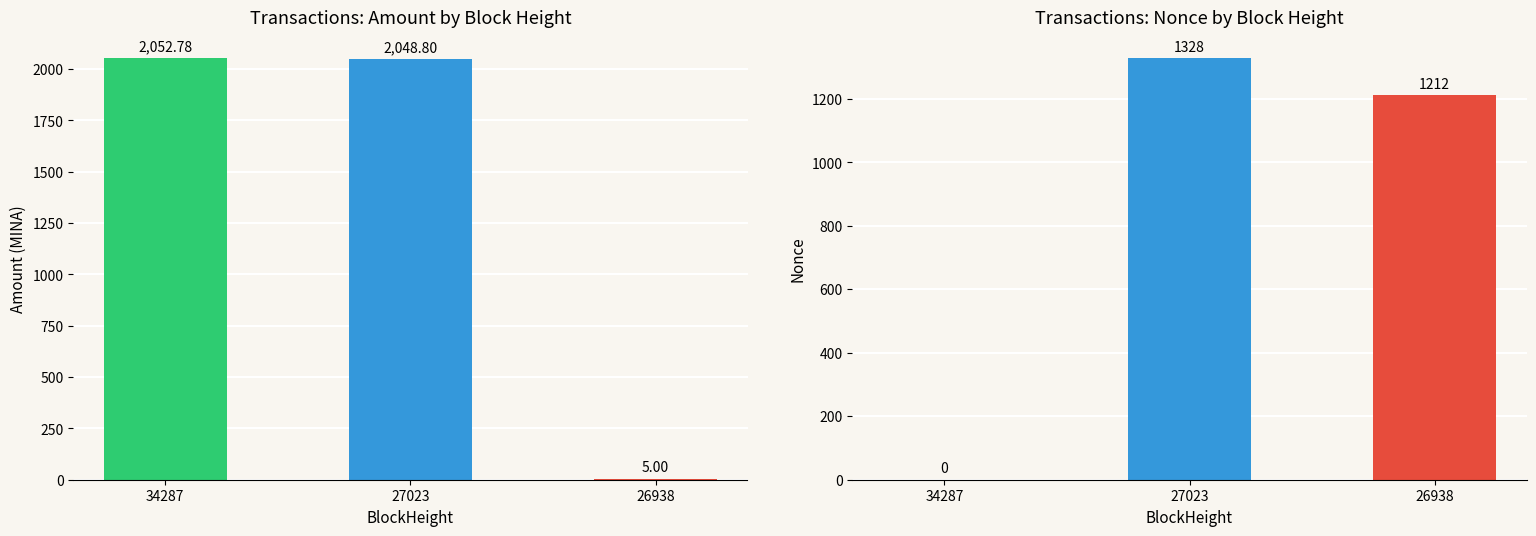

Reading left to right, list all the values displayed in this chart.

Amount: 34287=2052.8	27023=2048.8	26938=5.0
Nonce: 34287=0.0	27023=1328.0	26938=1212.0